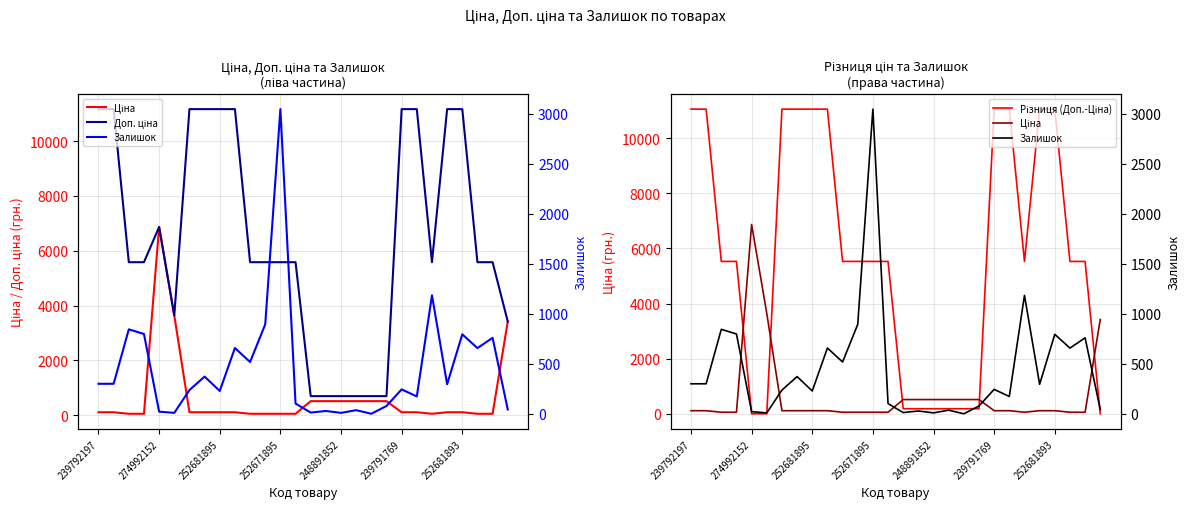

Which category has the highest value in the Різниця (Доп.-Ціна) series?

239792197